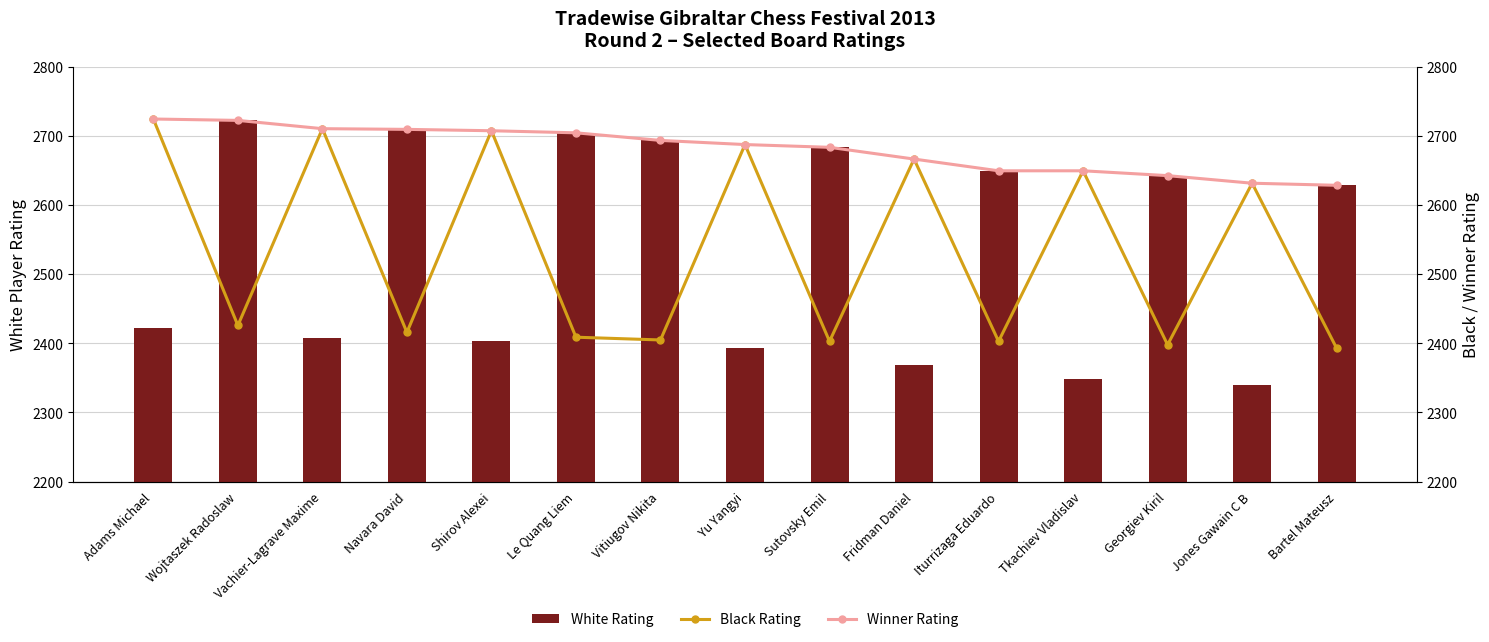

Does the chart contain stacked bars?

No